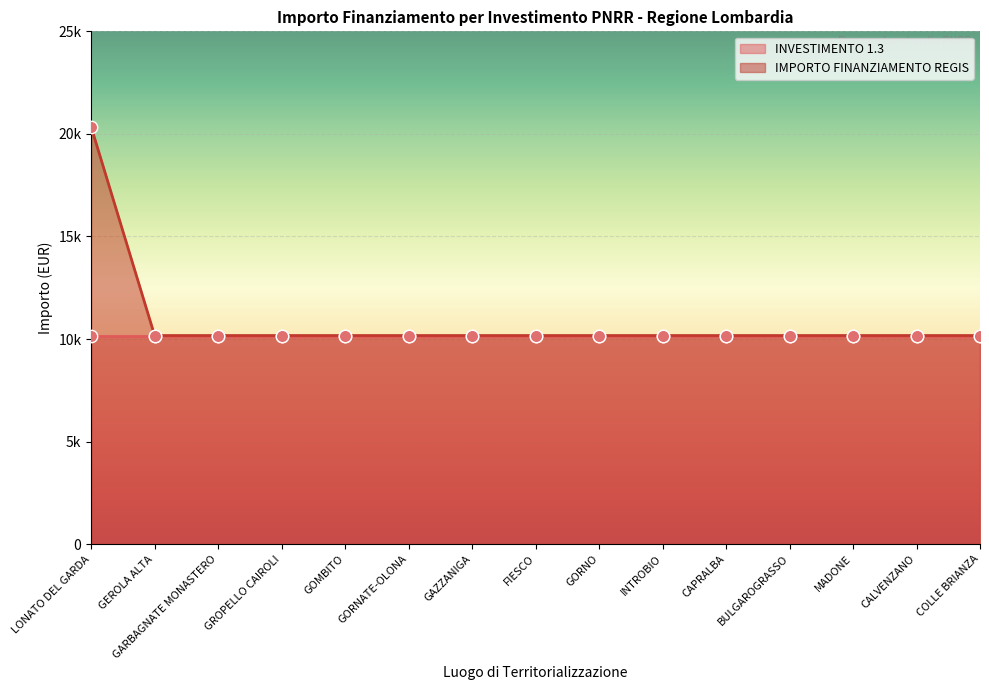

Approximately how many times larger is the value at GAZZANIGA compared to BULGAROGRASSO?

1.0